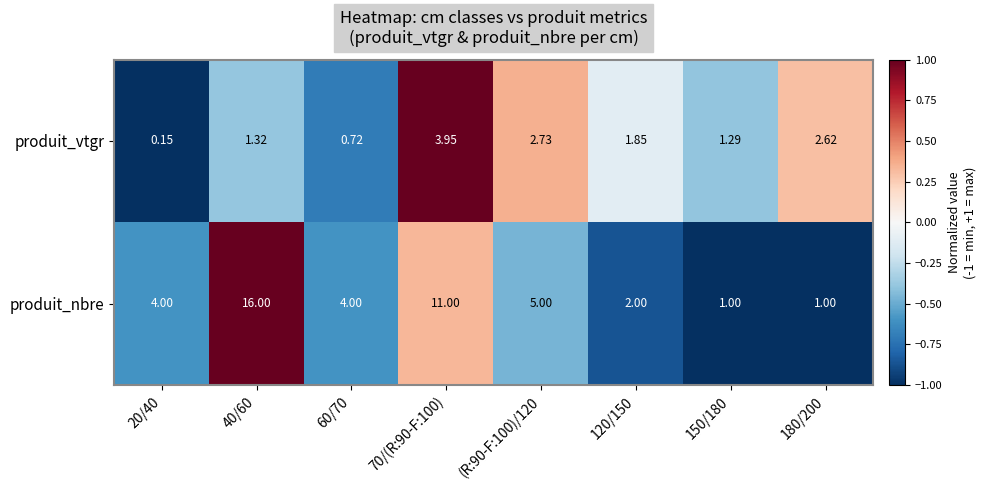

What is the total value across all series at 40/60?

17.3